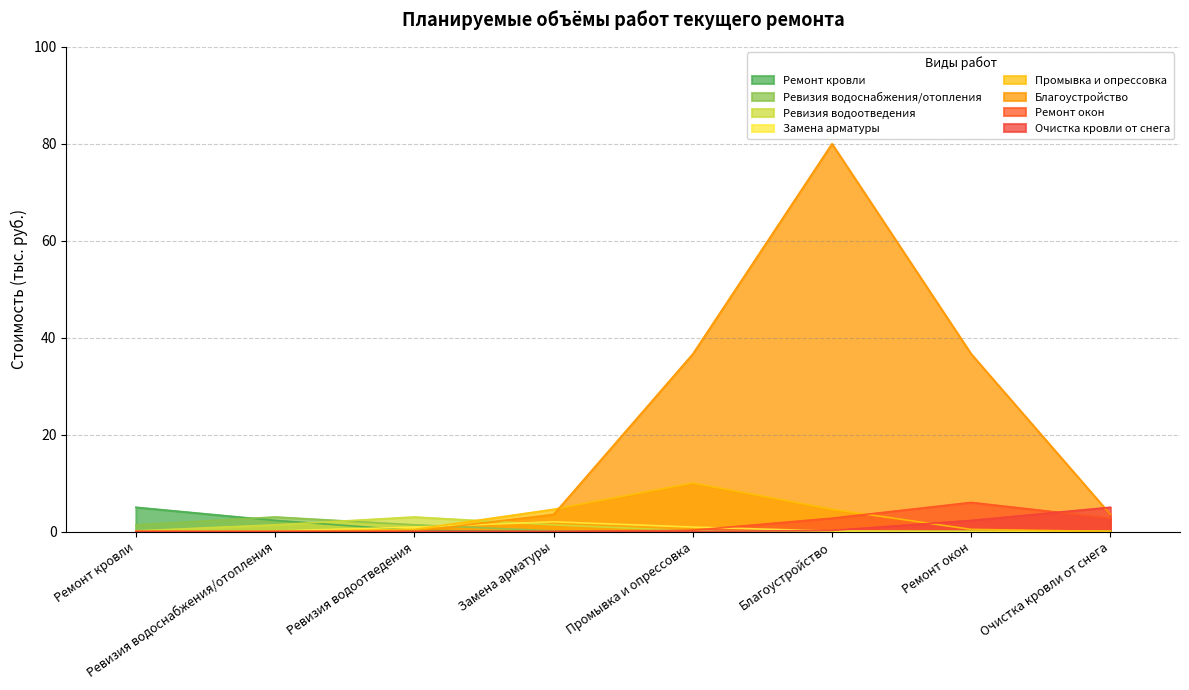

What is the label of the 2nd point from the right?

Ремонт окон